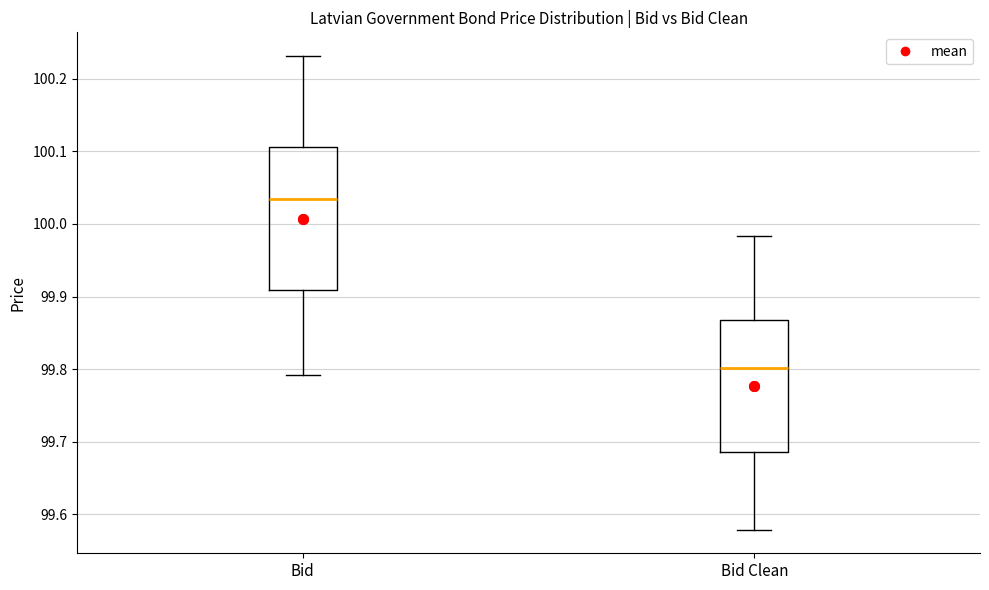

Reading left to right, read every box against the y-axis: the position of its median line, the range the box covers, and the ends of its whiskers. The values are not printed on the chart, so give them approximately, as read against the axis.

Bid: median 100.04, box 99.91 to 100.11, whiskers 99.79 to 100.23
Bid Clean: median 99.80, box 99.69 to 99.87, whiskers 99.58 to 99.98